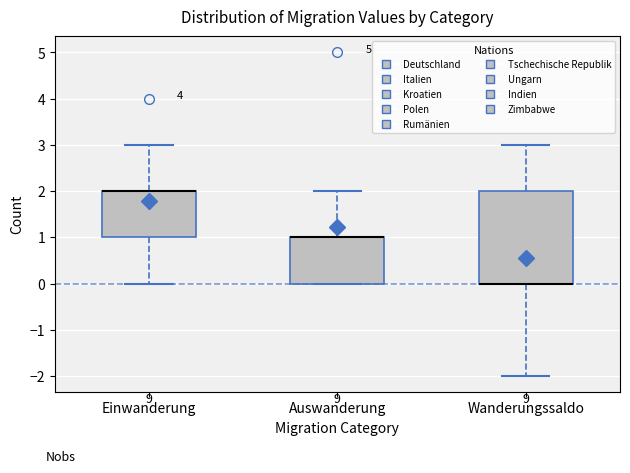

Which box is the tallest, from its lower edge to its upper edge?

Wanderungssaldo